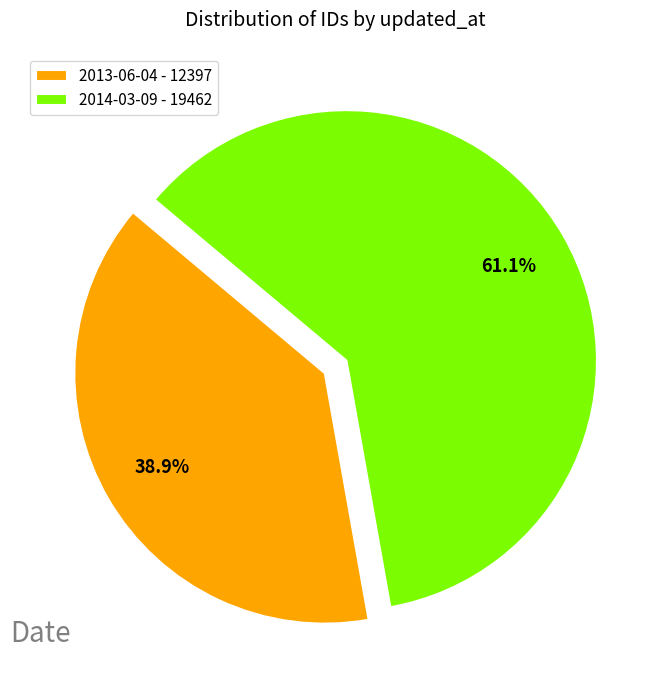

What percentage is NOT represented by 2013-06-04?

61.1%